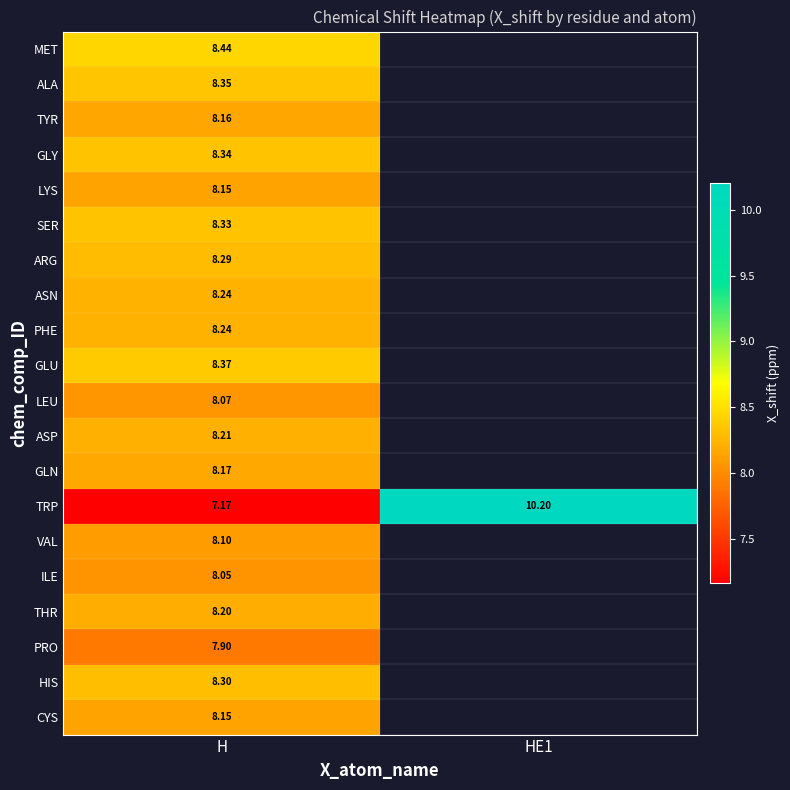

Which series has the widest spread of values?

TRP